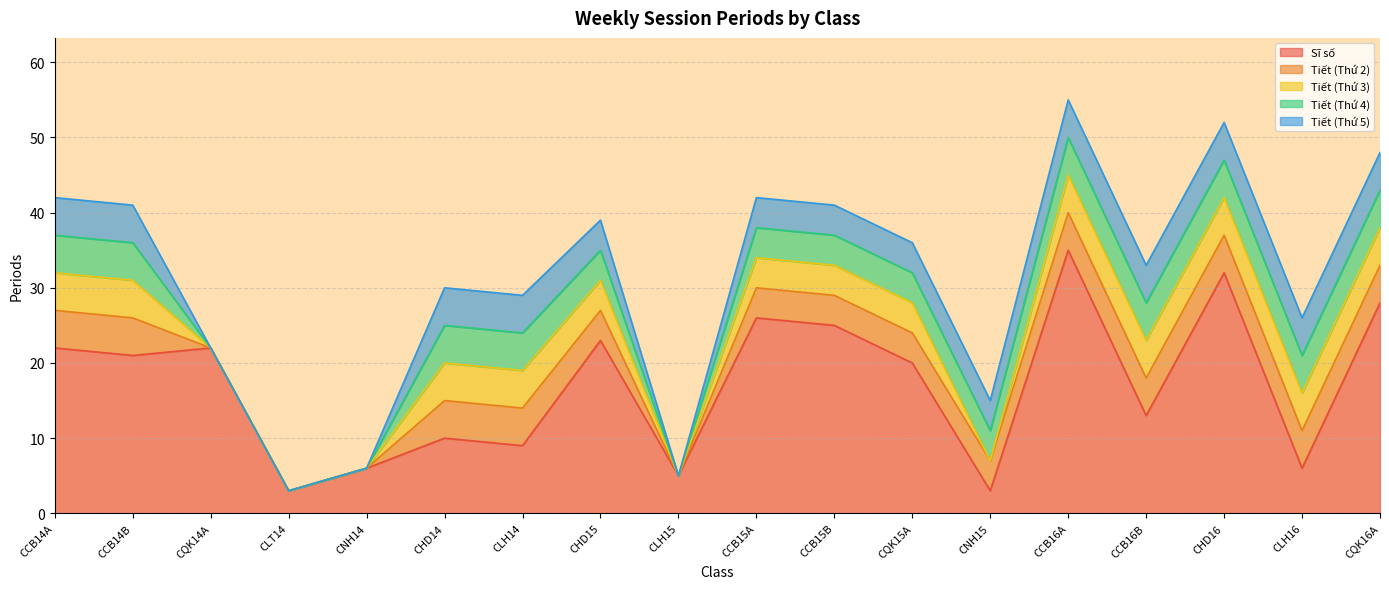

How many distinct data groups are displayed?

5